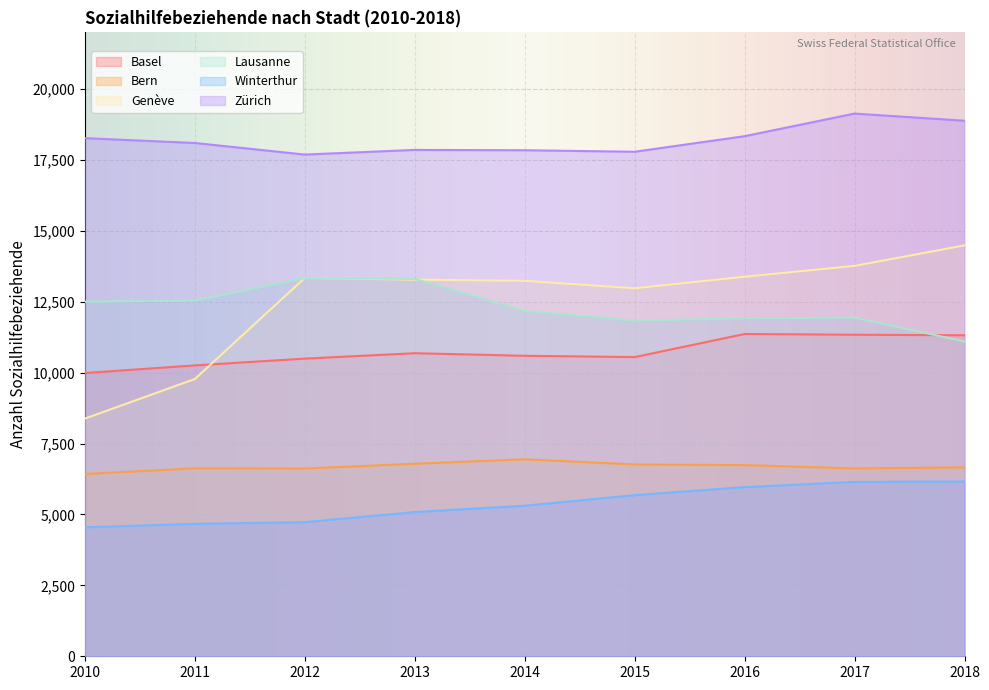

What is the greatest value displayed?

19136